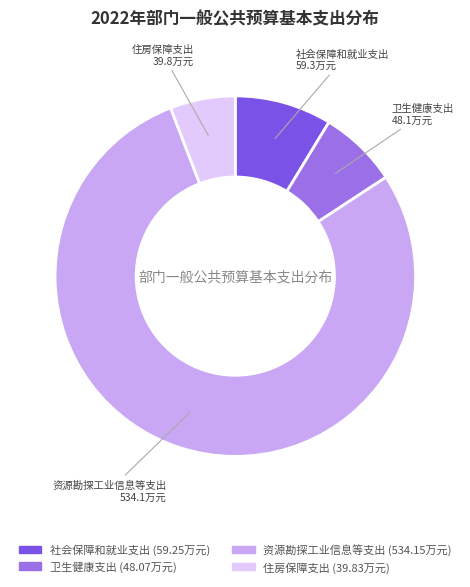

Which slice is the smallest?

住房保障支出